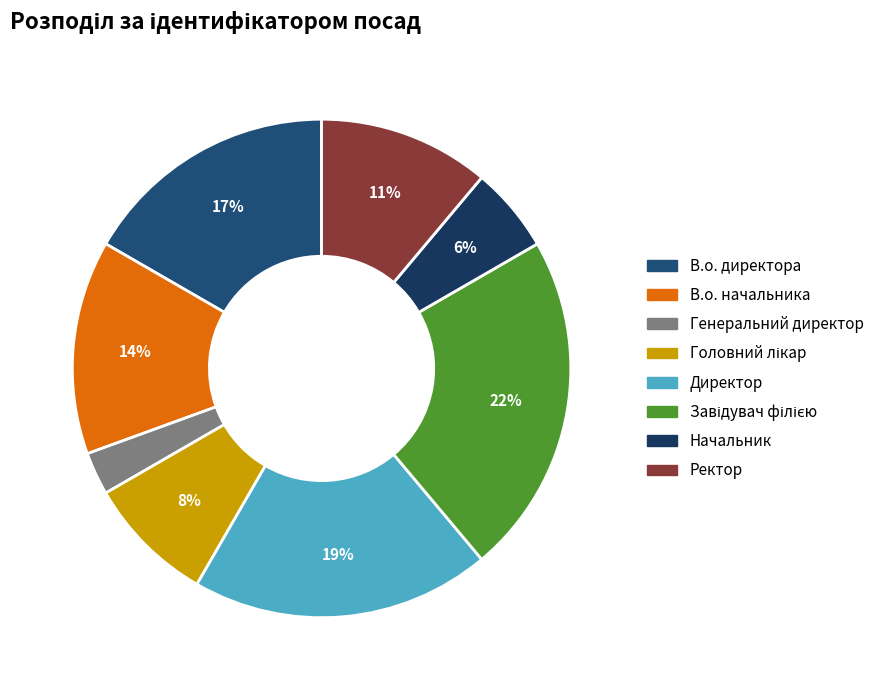

What percentage is the Ректор slice, to the nearest percent?

11%